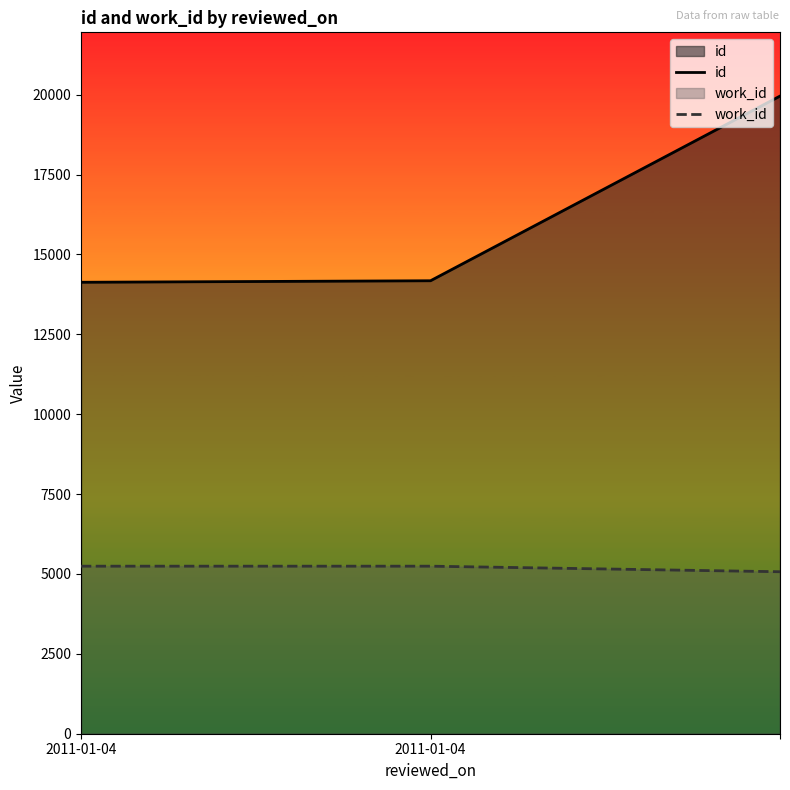

What is the sum of the id values at 2011-01-04 and 2?

34089